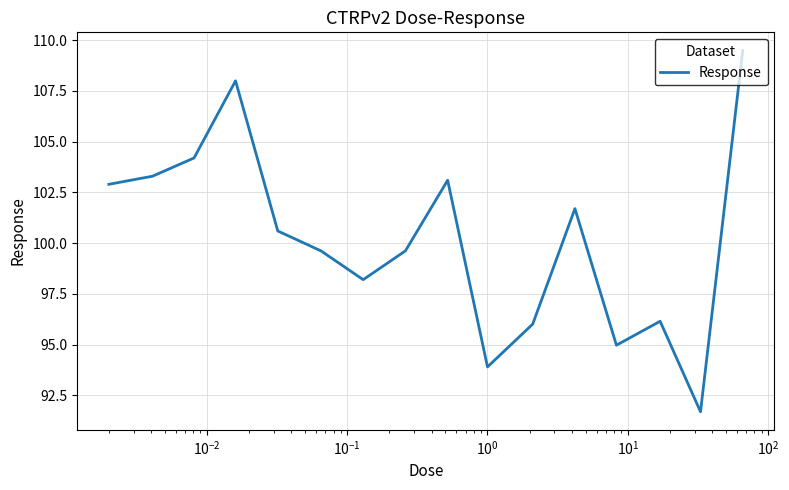

What is the smallest value displayed?

91.7